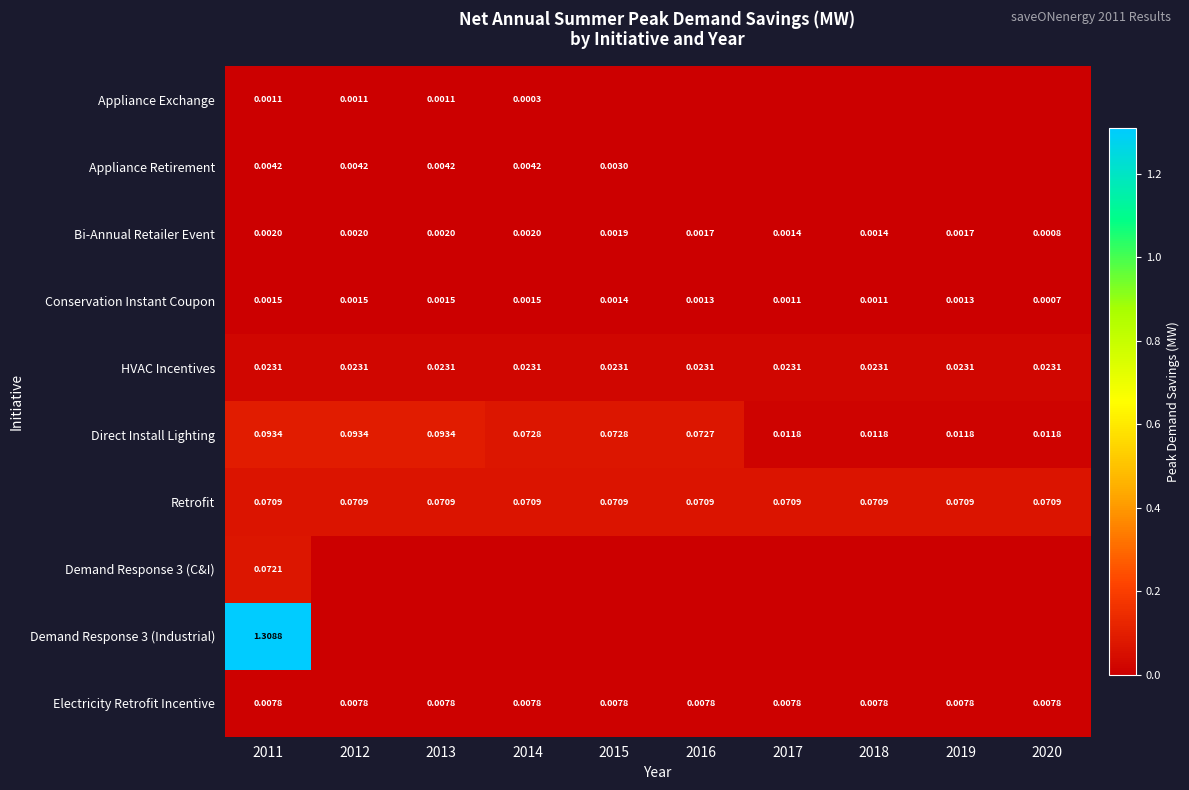

What is the total value across all series at 2012?

0.2